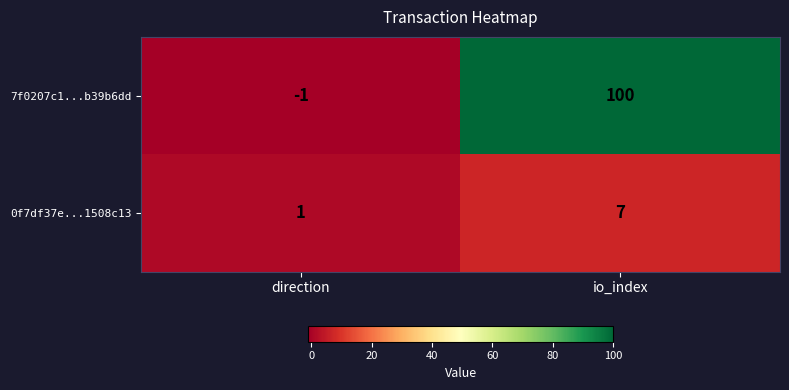

Which series changed the most between direction and io_index?

7f0207c1...b39b6dd